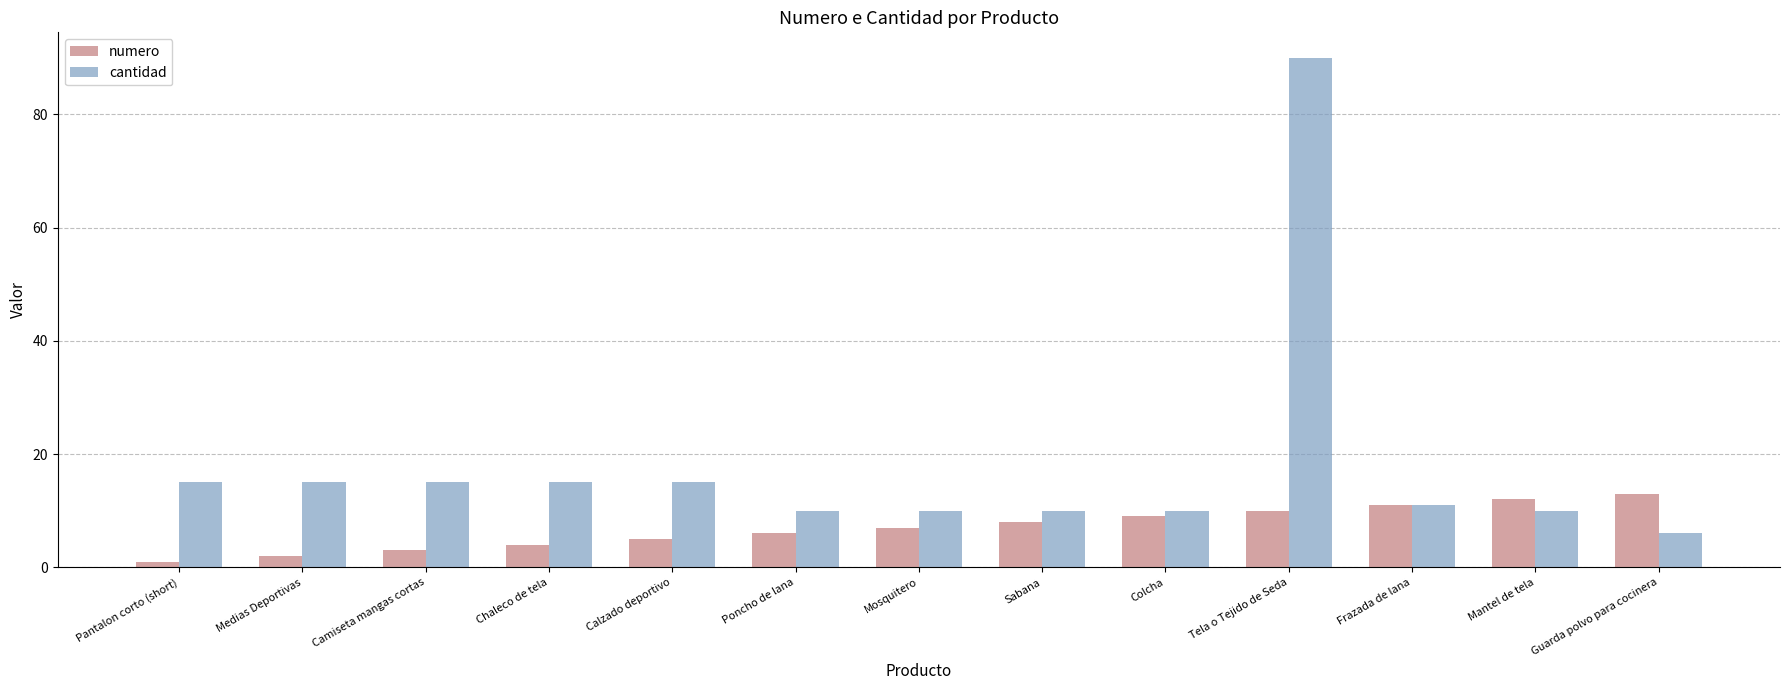

What is the total value across all series at Sabana?

18